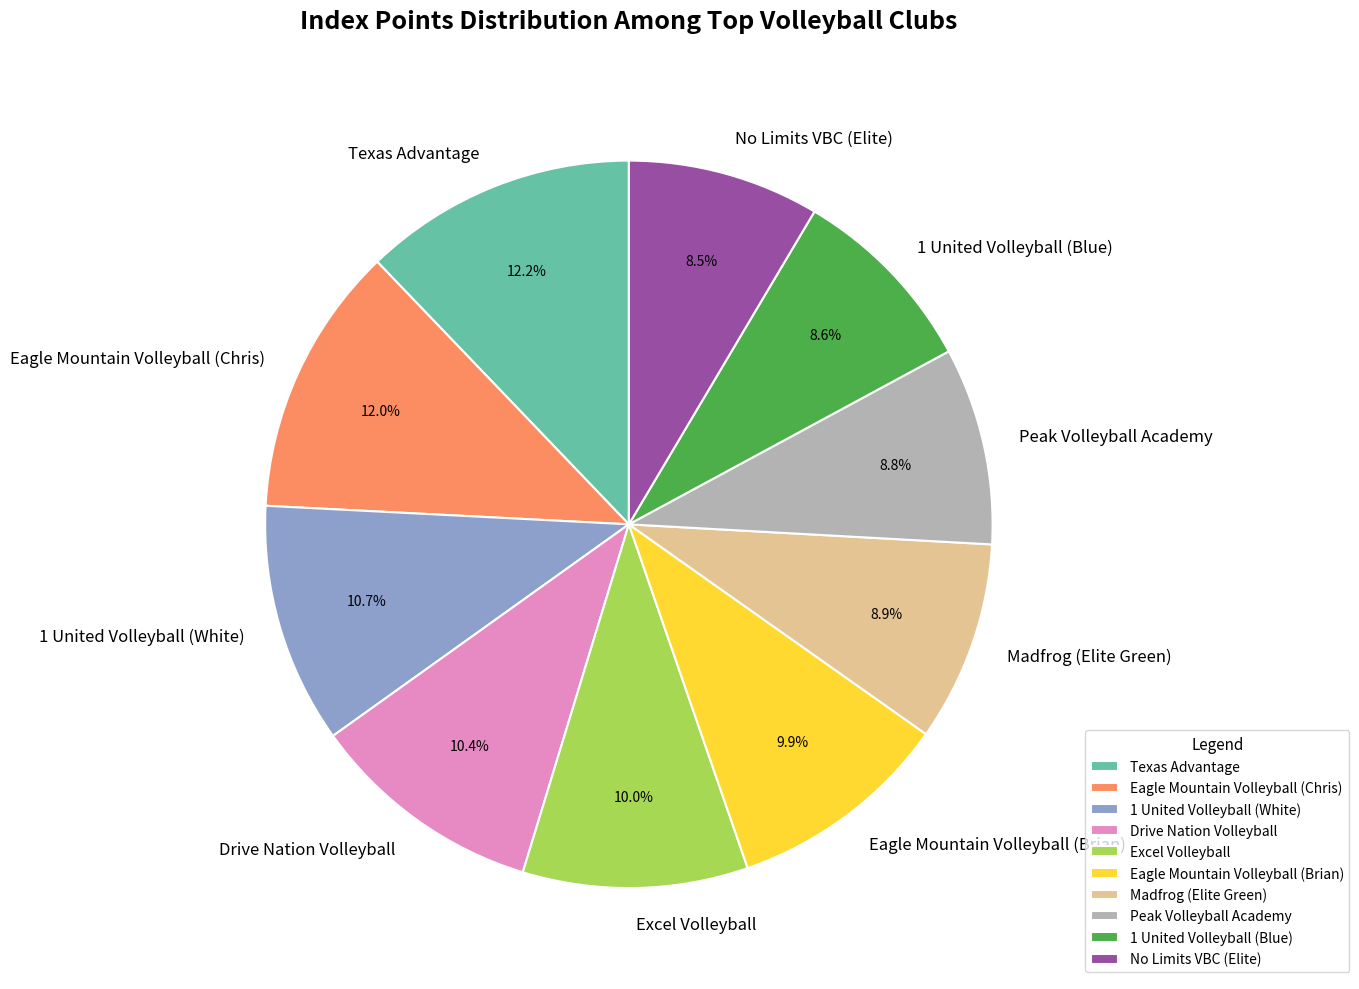

Does 1 United Volleyball (Blue) account for over 50% of the chart?

No